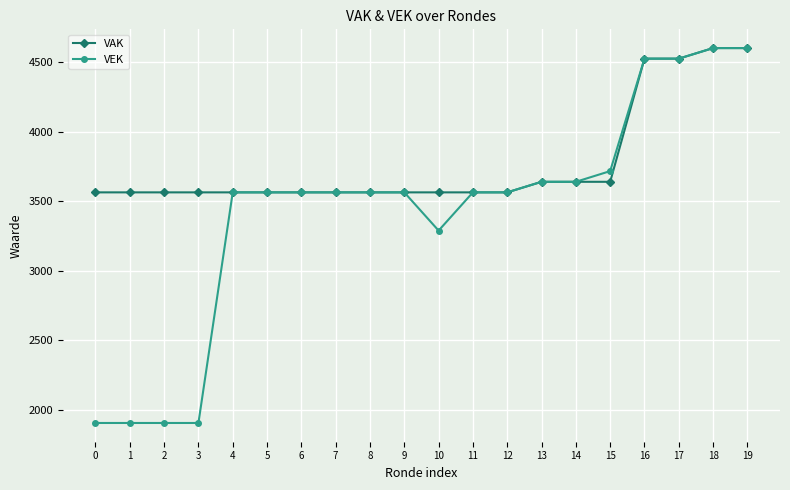

How many lines are shown in the chart?

2